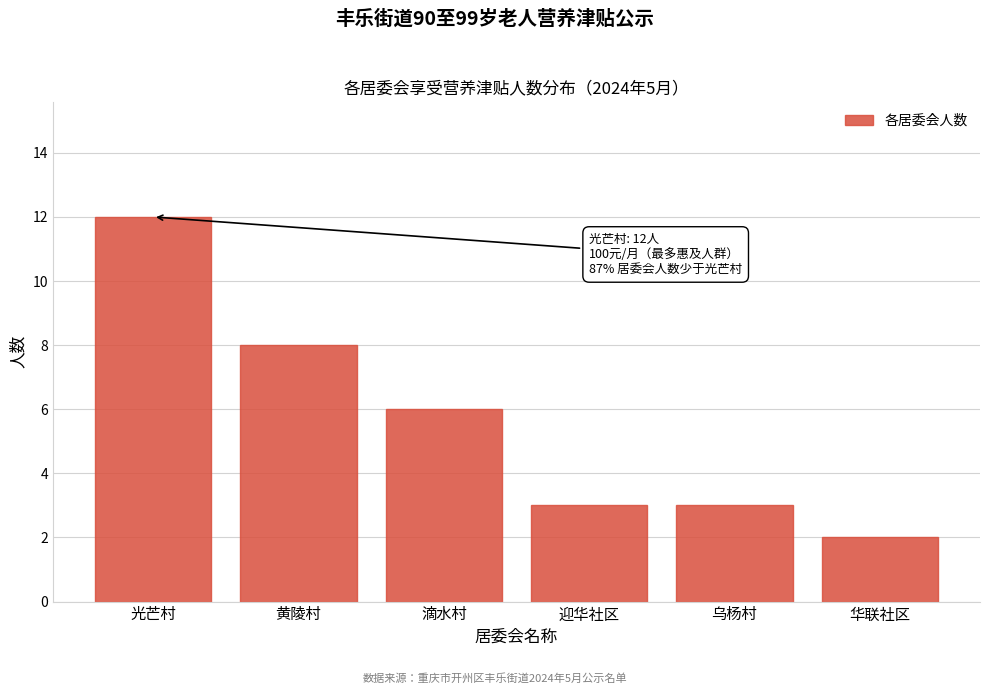

Reading right to left, list all the values displayed in this chart.

2	3	3	6	8	12